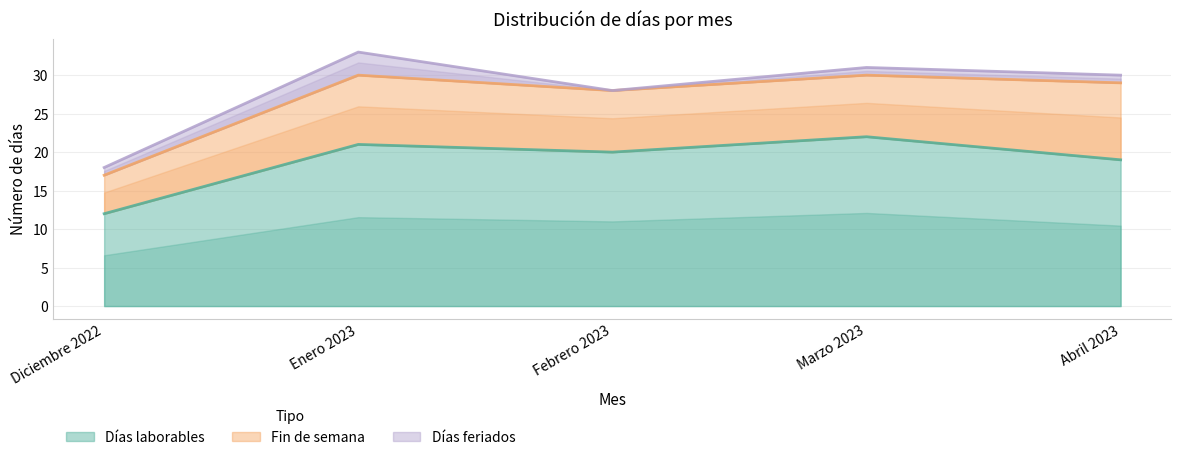

What is the maximum value for Fin de semana?

10